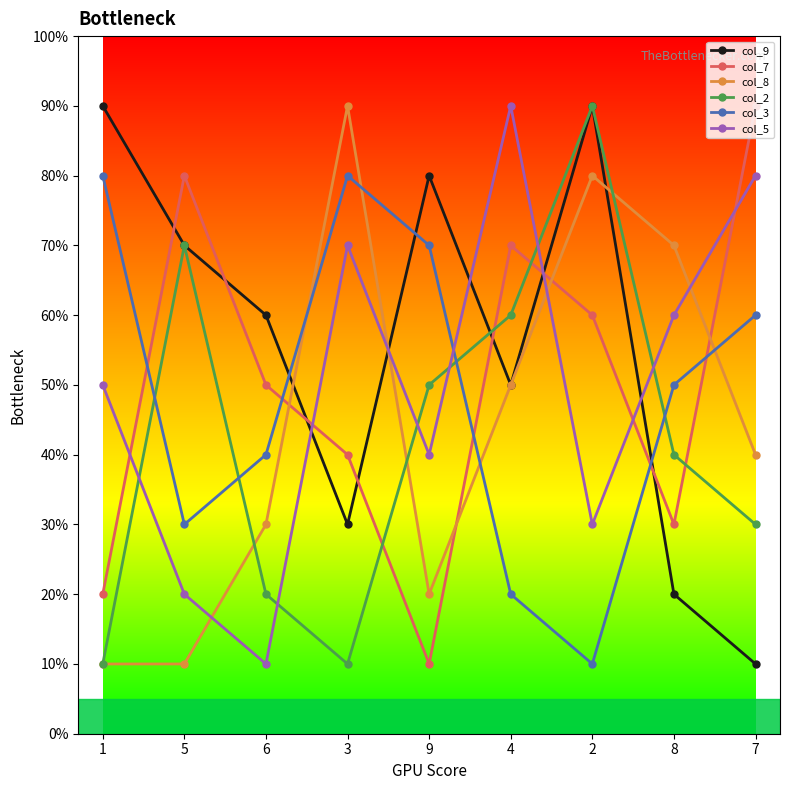

What is the label of the 6th point from the right?

3